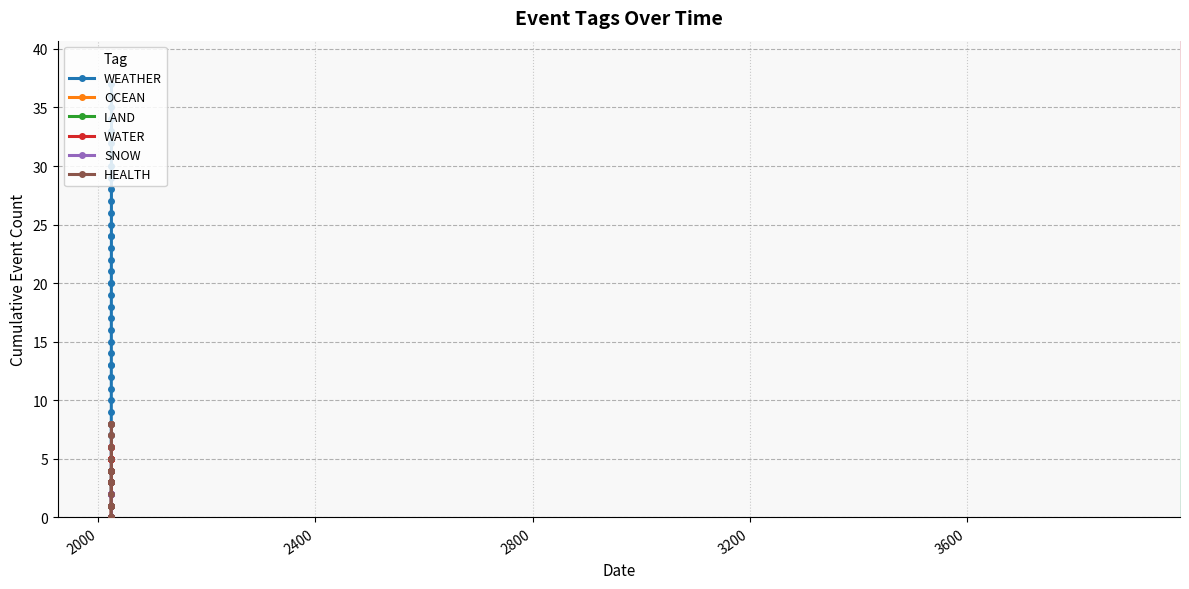

What is the average value of the LAND series?

2